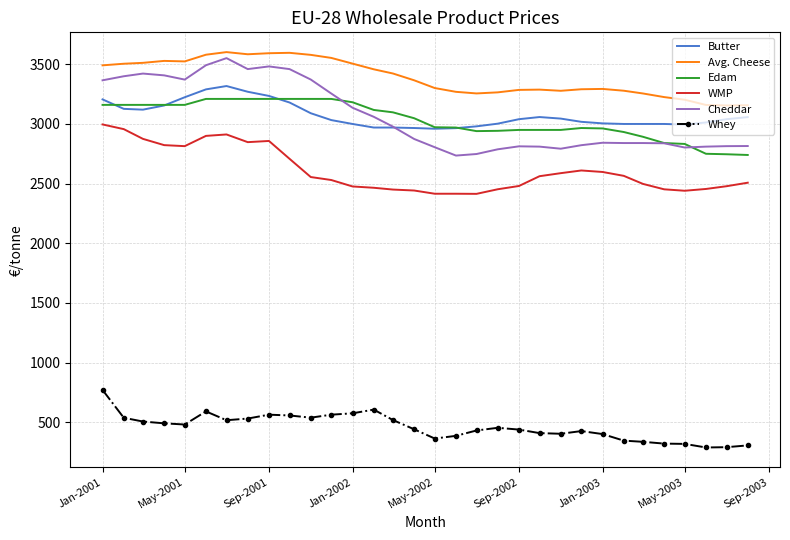

Which series has the largest range (max minus min)?

Cheddar